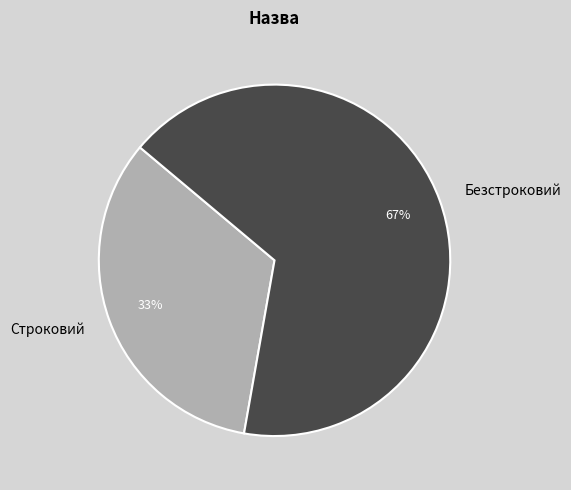

How many slices are in this pie chart?

2